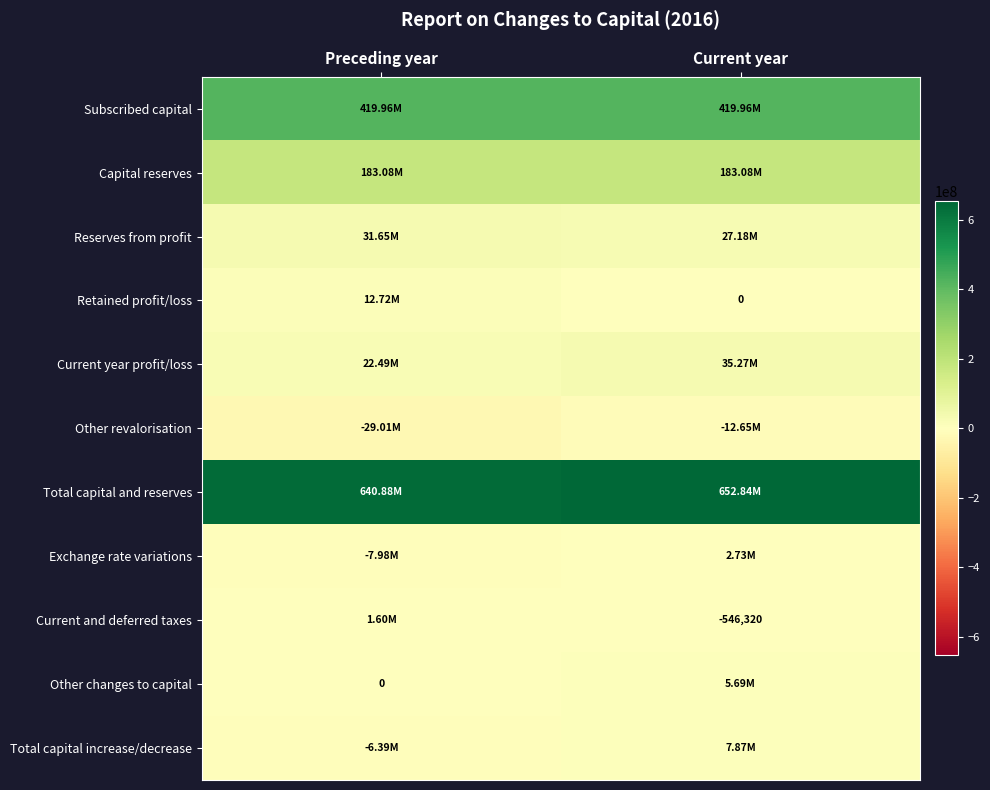

Where is Capital reserves nearest to the value 183075797?

Preceding year